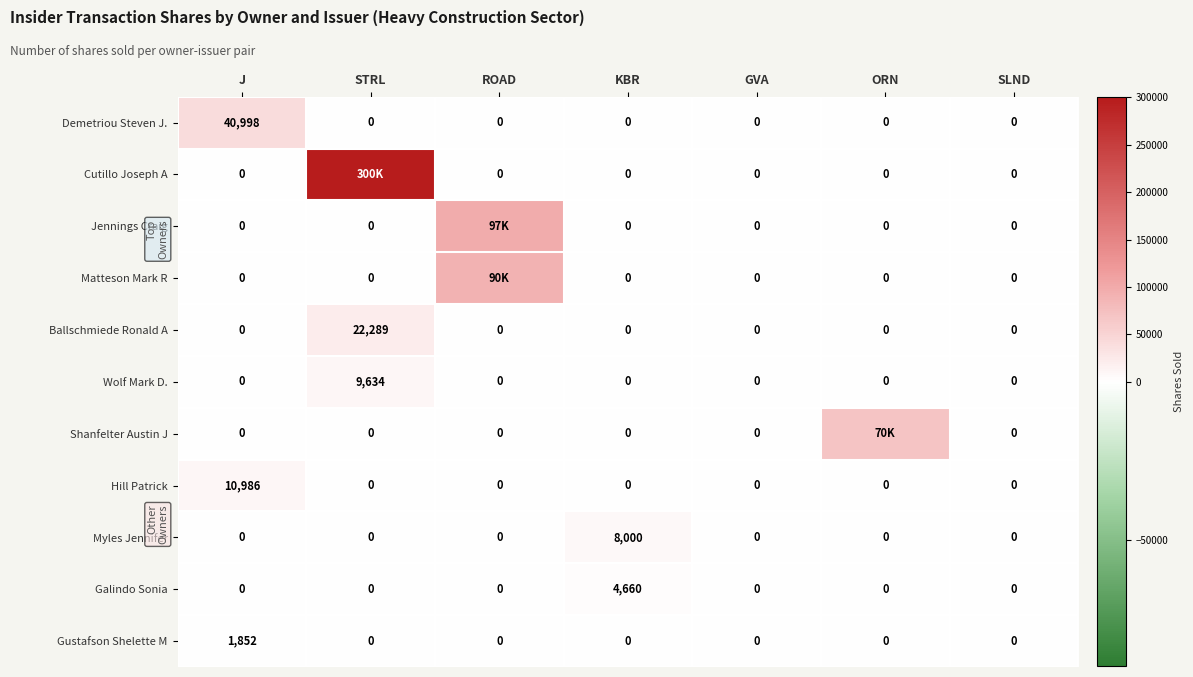

How many values in the Ballschmiede Ronald A series exceed 0?

1